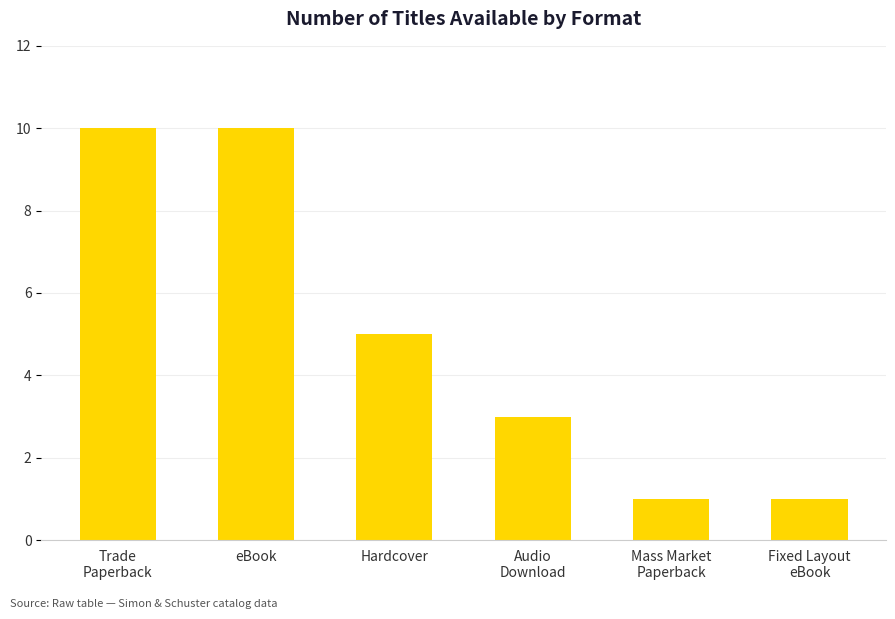

Read the value at Hardcover.

5